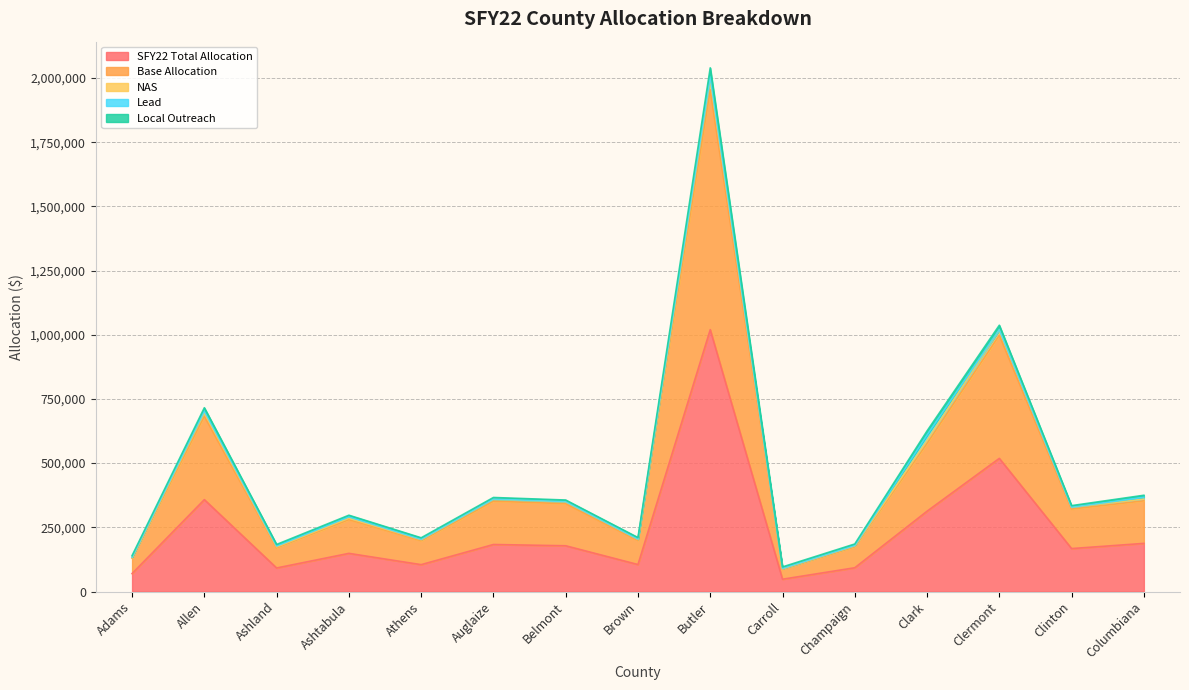

True or false: SFY22 Total Allocation has a value of 465367 at Allen.

False